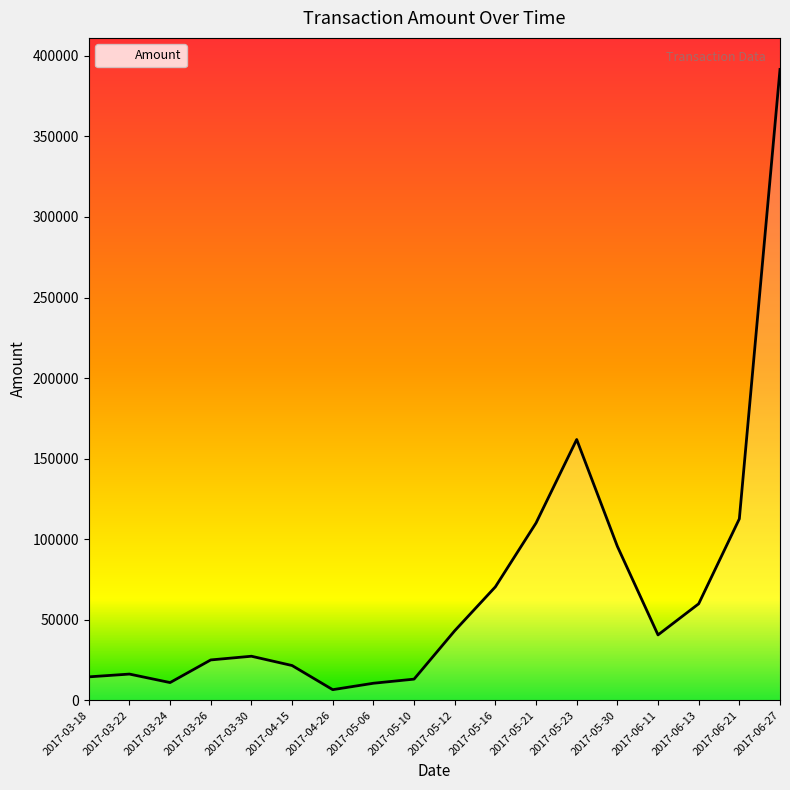

Approximately how many times larger is the value at 2017-05-23 compared to 2017-05-12?

3.8